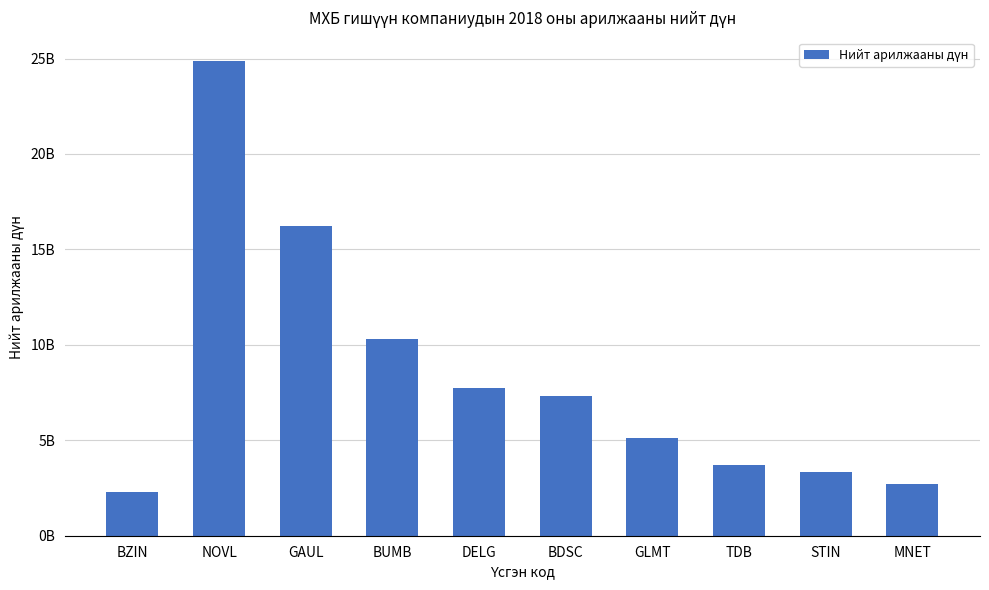

Is it true that the value at MNET is 2700335529.2?

True